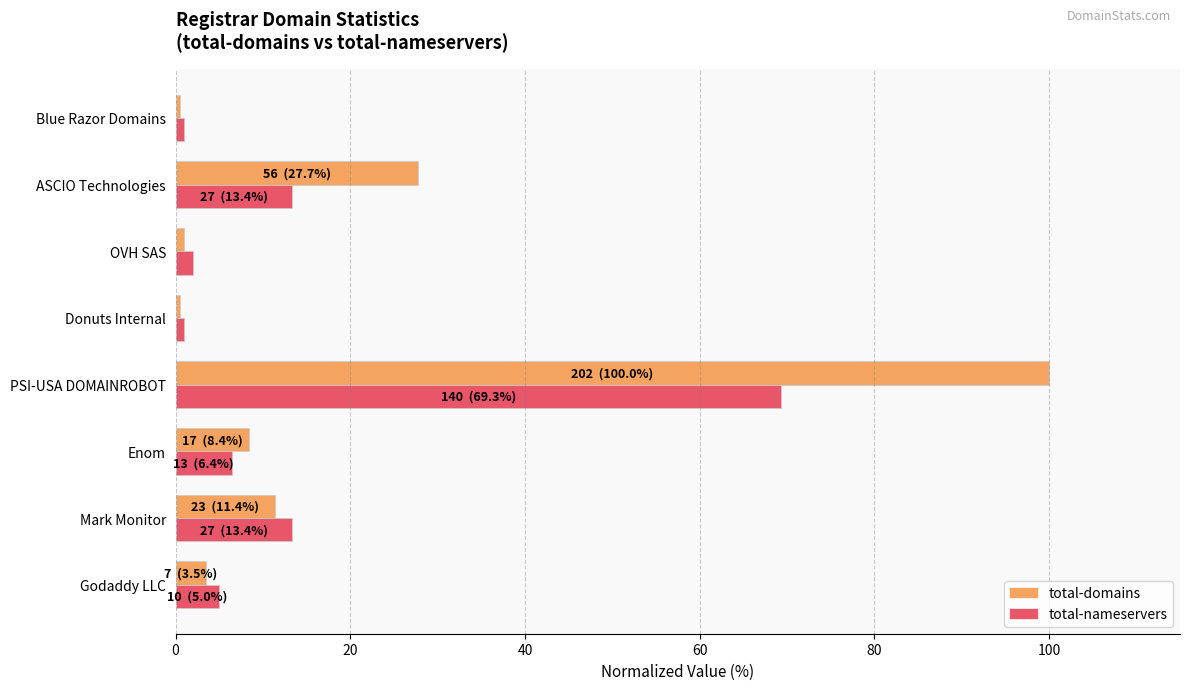

What is the maximum value for total-nameservers?

69.3